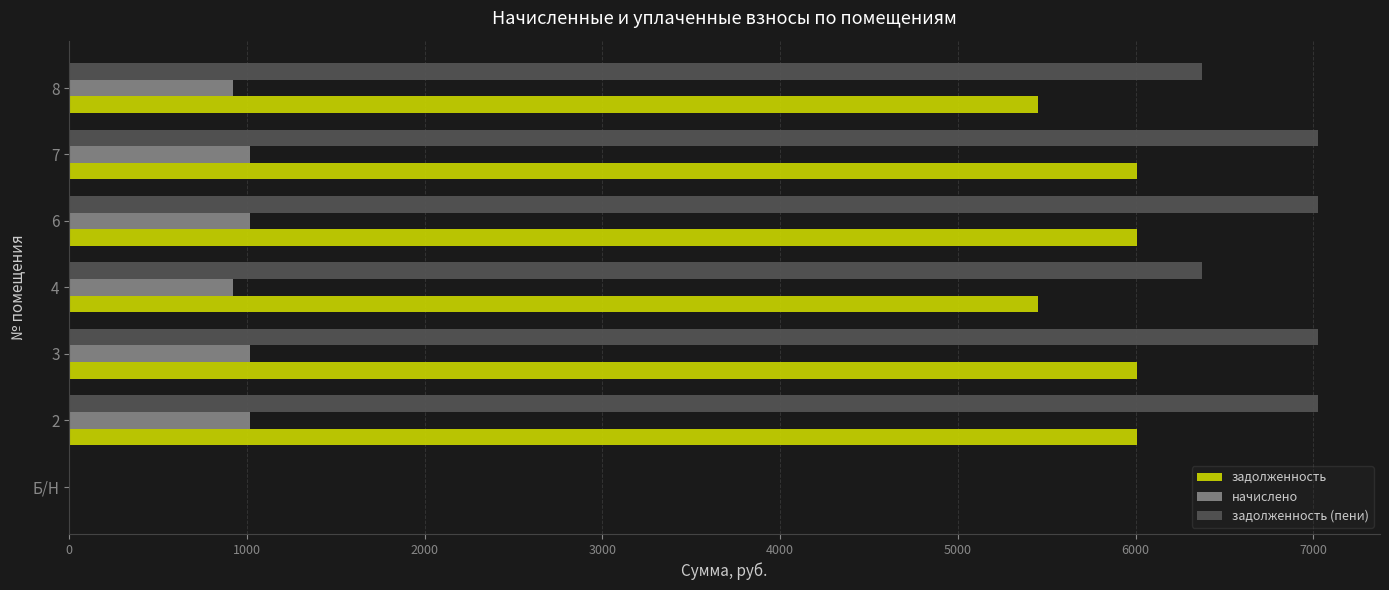

What is the sum of the начислено values at 2 and 7?

2028.2